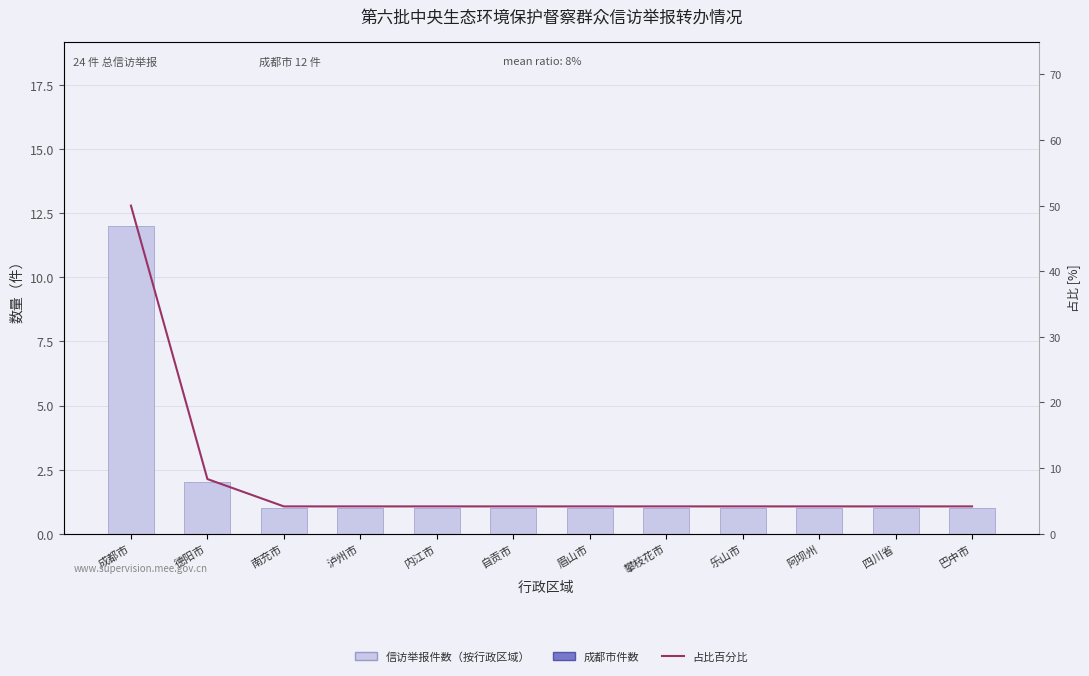

What is the highest value of the 信访举报件数（按行政区域） series?

12.0